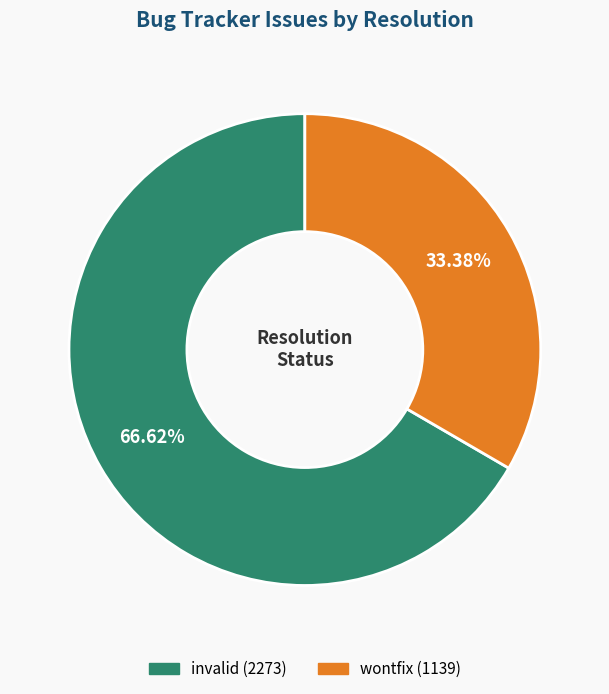

Does any single category account for the majority?

Yes